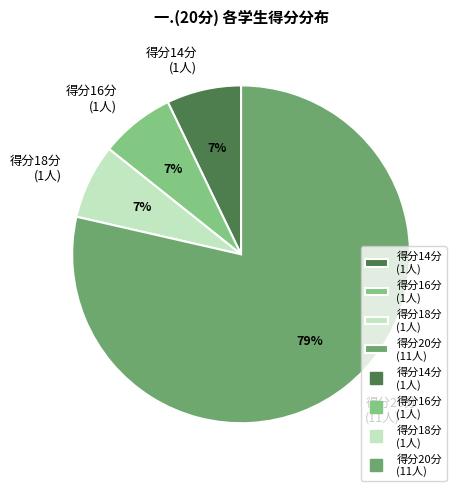

Combined, do 得分20分 (11人) and 得分16分 (1人) account for over 50%?

Yes